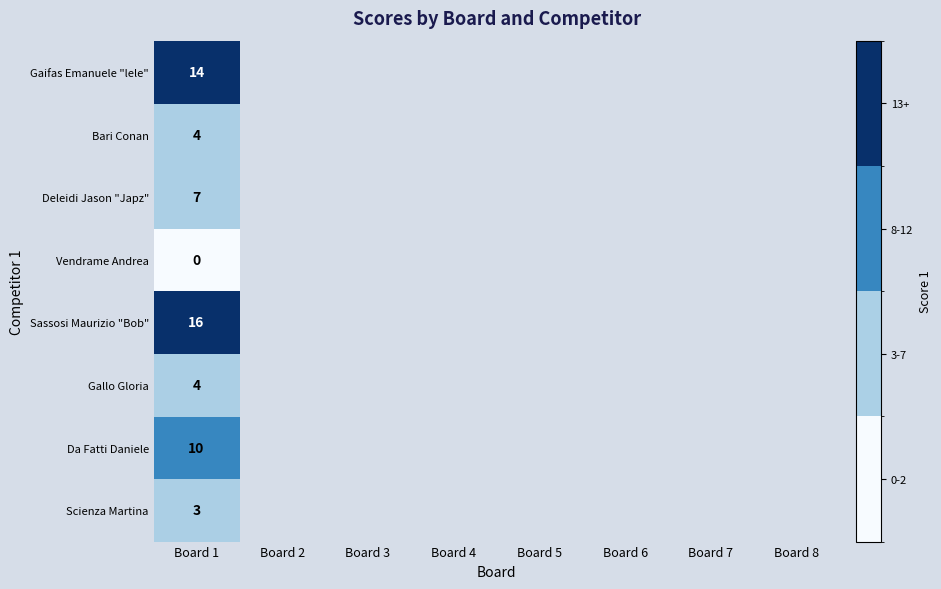

Is it true that Da Fatti Daniele equals 13.2 at Board 1?

False